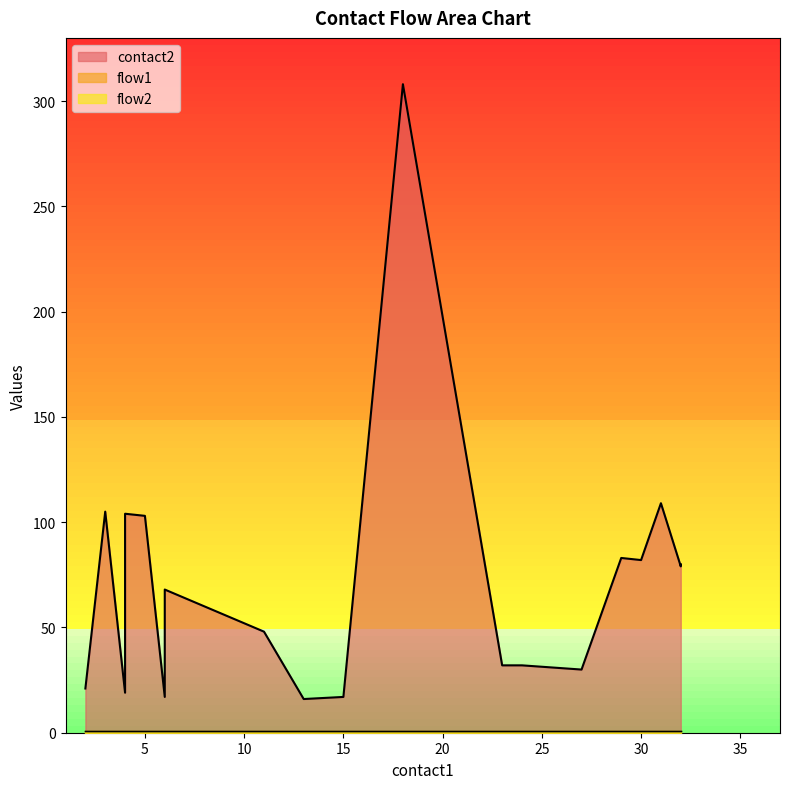

At 1, list the series in order from largest to smallest.

contact2, flow1, flow2